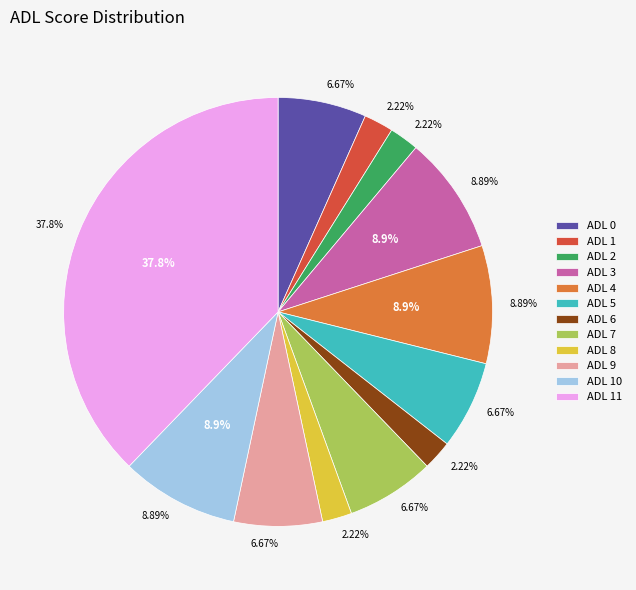

To the nearest percent, what portion does 6 represent?

2%